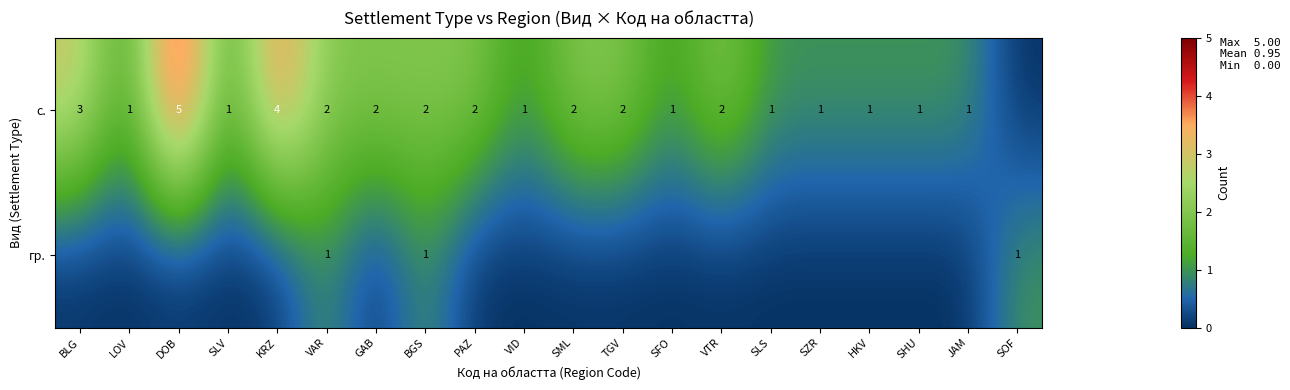

What is the difference between the highest and lowest values at KRZ?

4